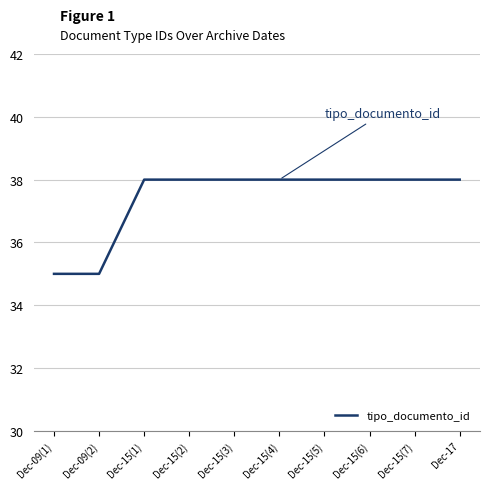

What position from the left is Dec-15(6)?

8